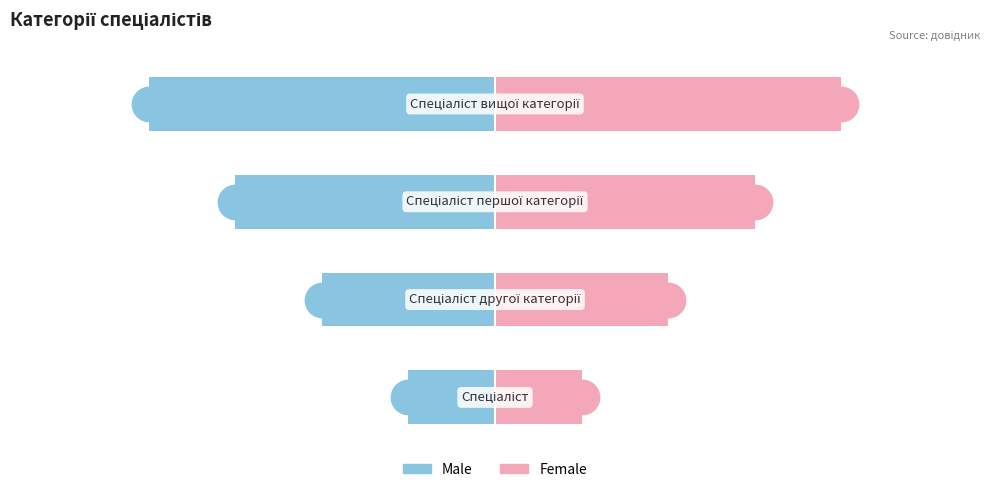

Is it true that Ідентифікатор (Male proxy) equals -1 at 0?

False